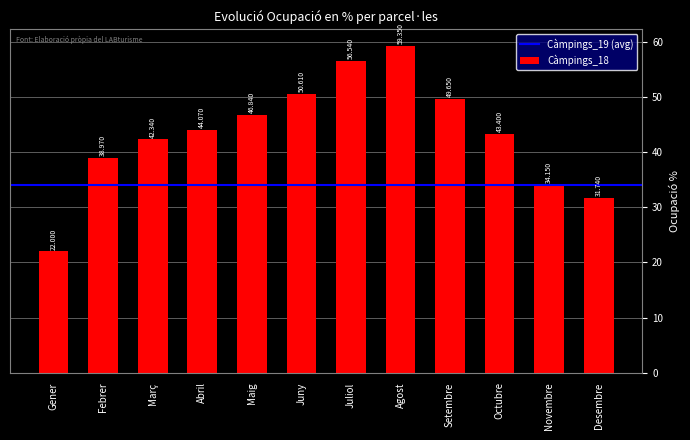

Is it true that the value at Setembre is 49.6?

True